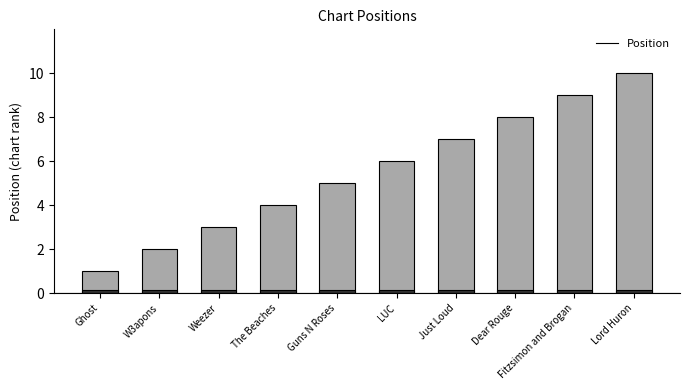

Where does the data first go above 6?

Just Loud